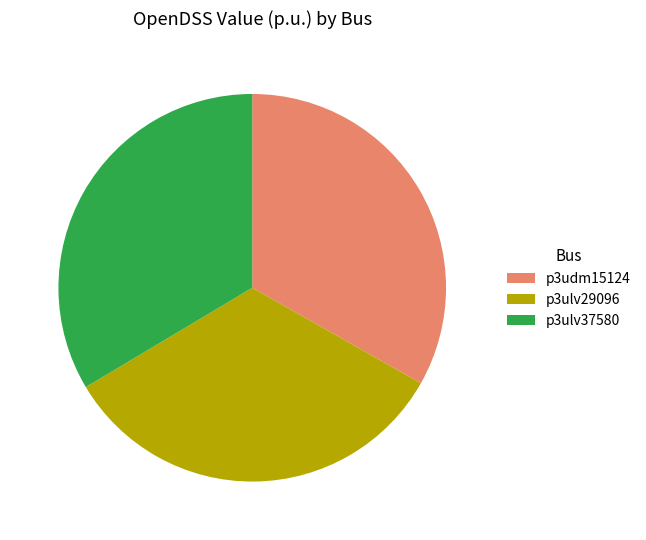

The p3ulv37580 slice represents 21% of the pie. True or false?

False